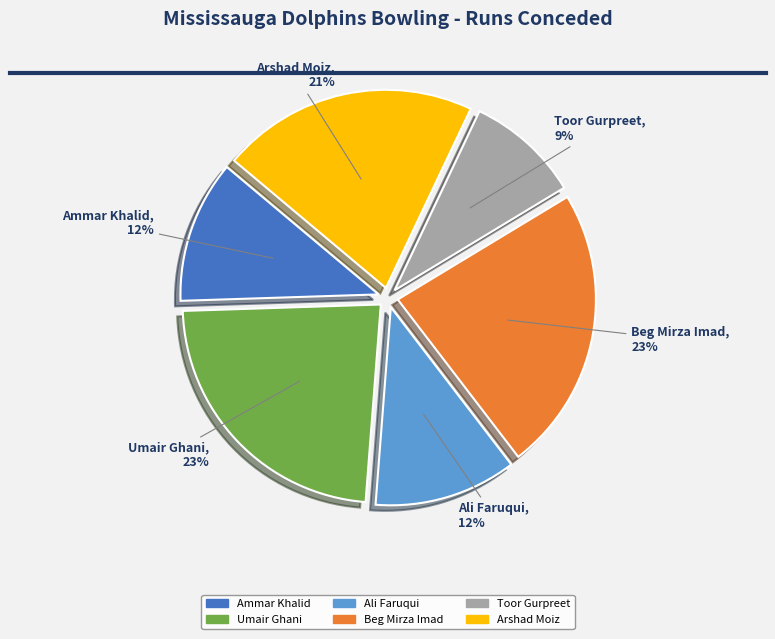

To the nearest percent, what is the difference between the largest and smallest slice percentages?

14%